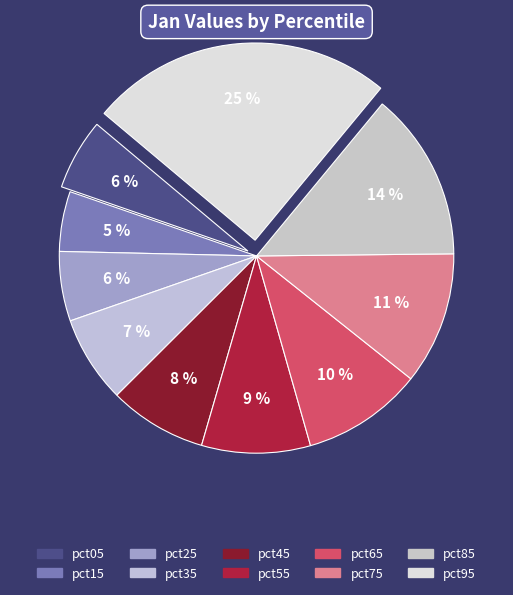

Is pct55 the majority of the pie?

No